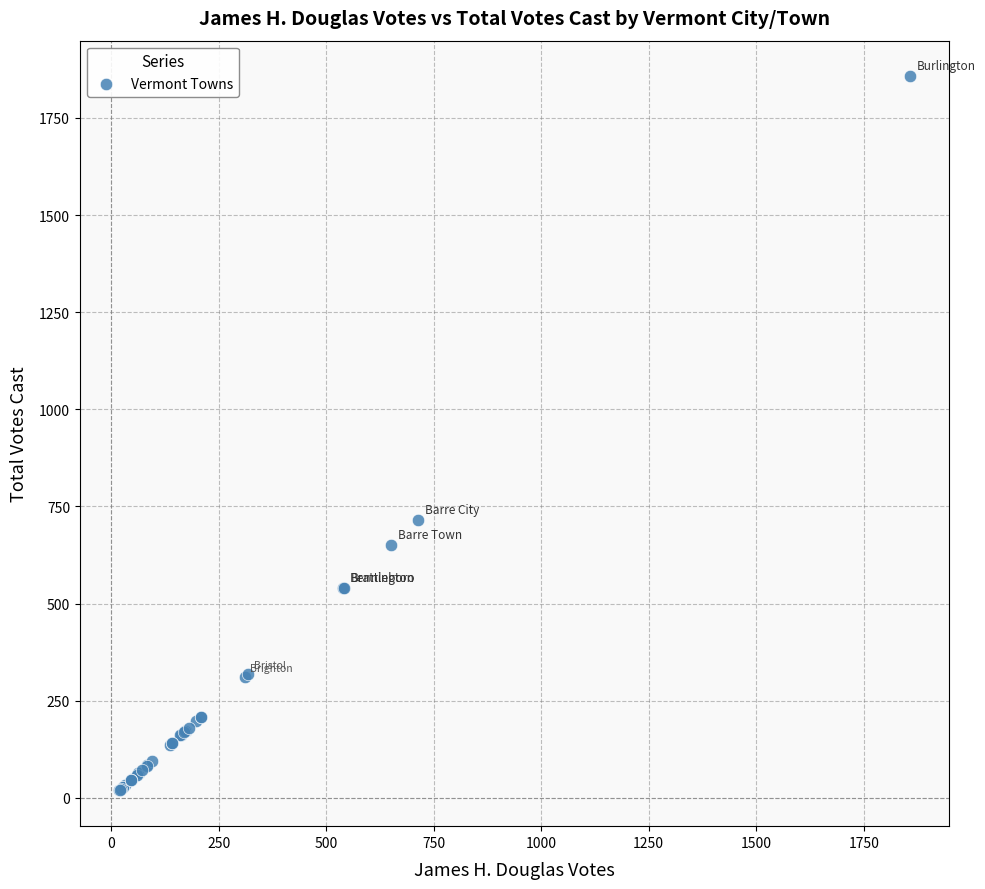

What Y value in the scatter plot is closest to 938?

714